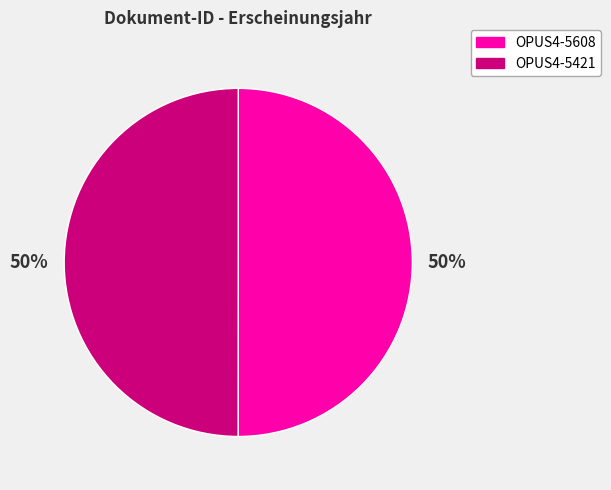

How many slices are in this pie chart?

2